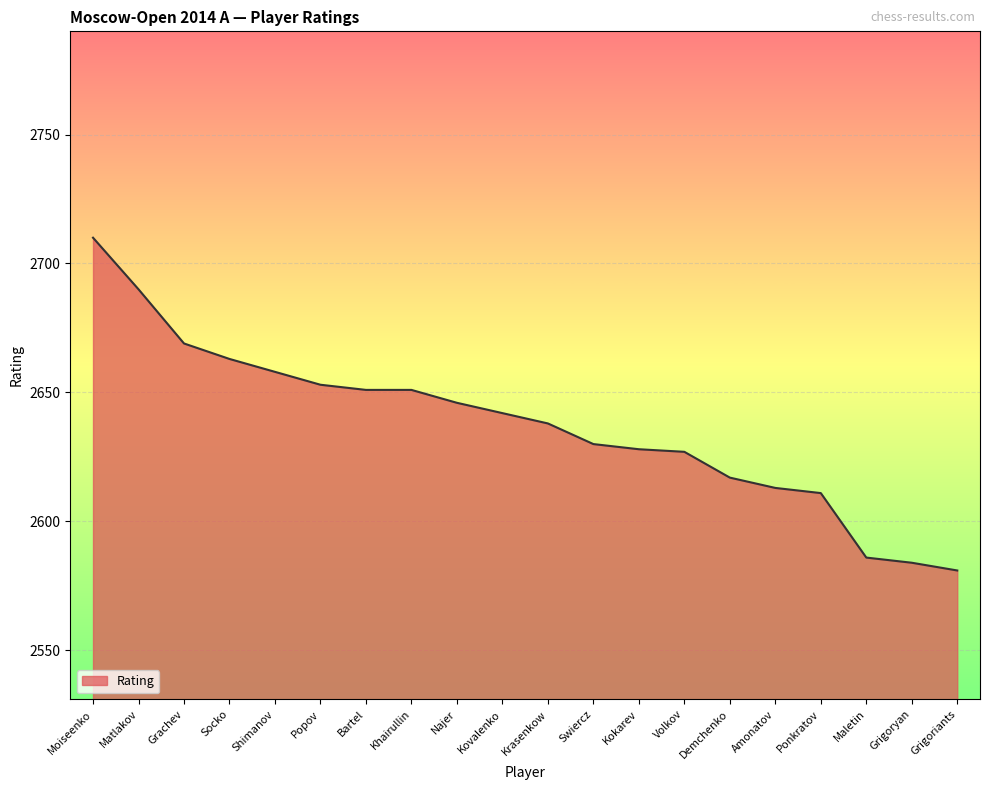

How many lines are shown in the chart?

1